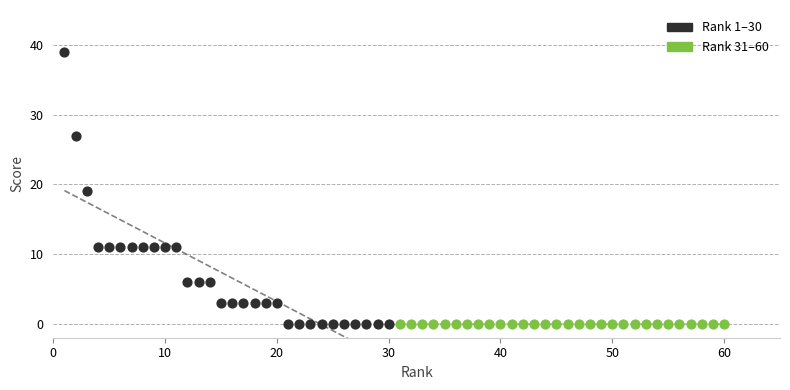

Which series contains the highest Y value?

Rank 1–30